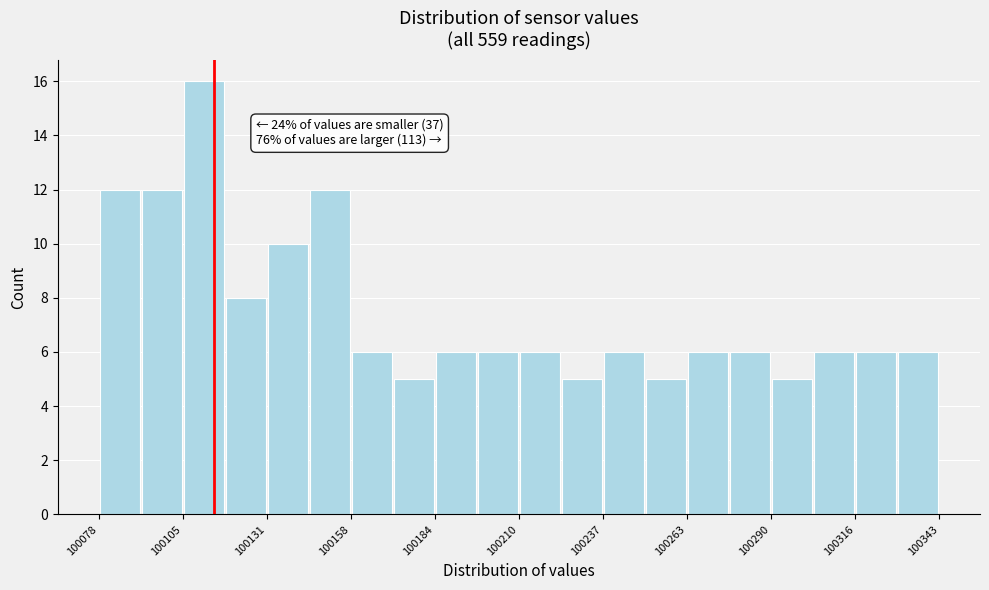

Around what value on the x-axis is the tallest bar? Give the approximate position of its centre, as read against the axis.

100110